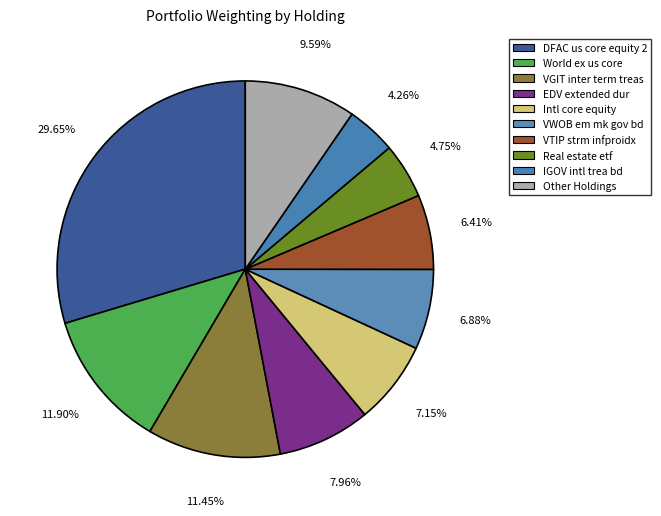

What is the largest slice in the pie chart?

DFAC us core equity 2